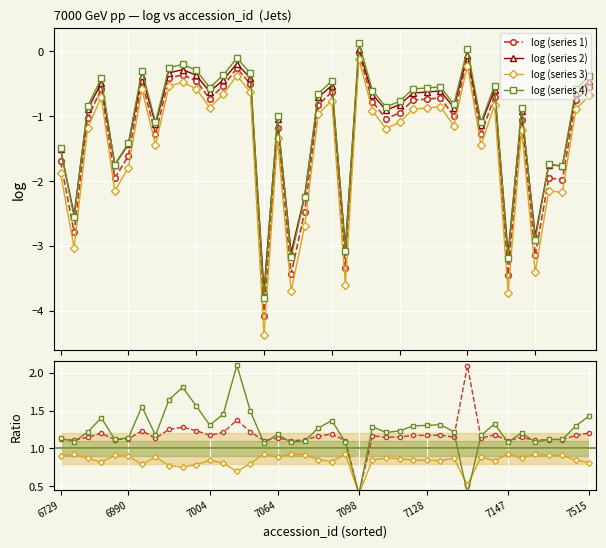

What is the value of the 22nd point from the left?

-3.3